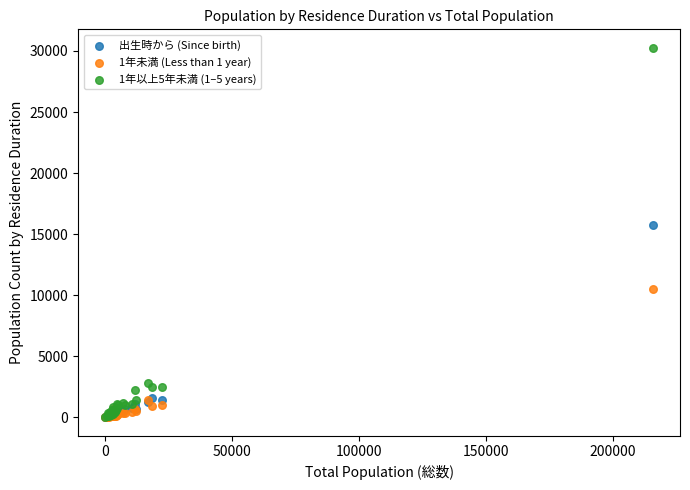

Across all series, what Y value is closest to 15130?

15756